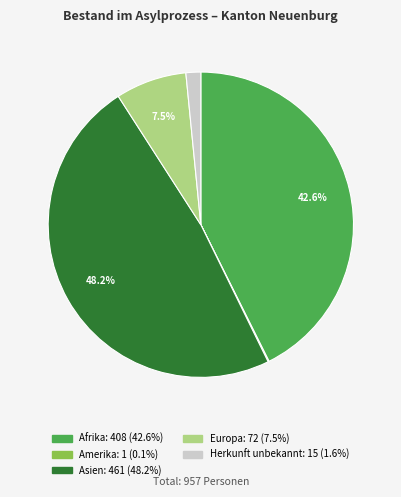

Does any single category account for the majority?

No